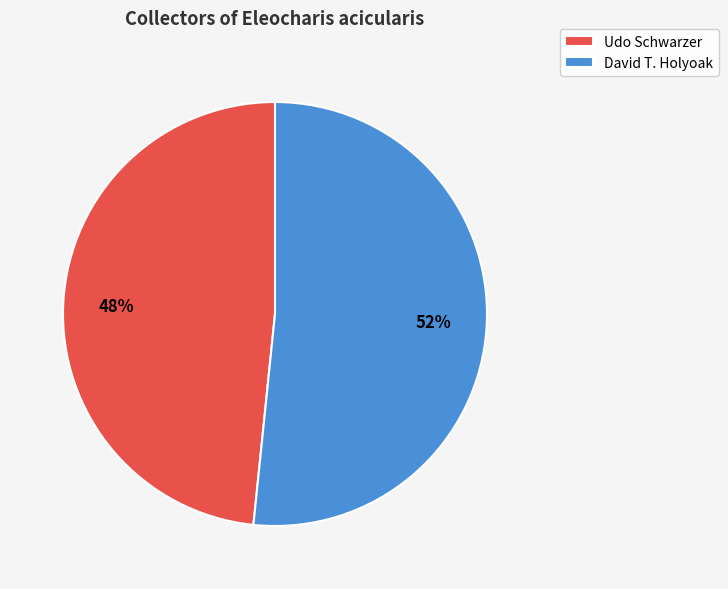

Is it true that David T. Holyoak is 52% of the pie?

True